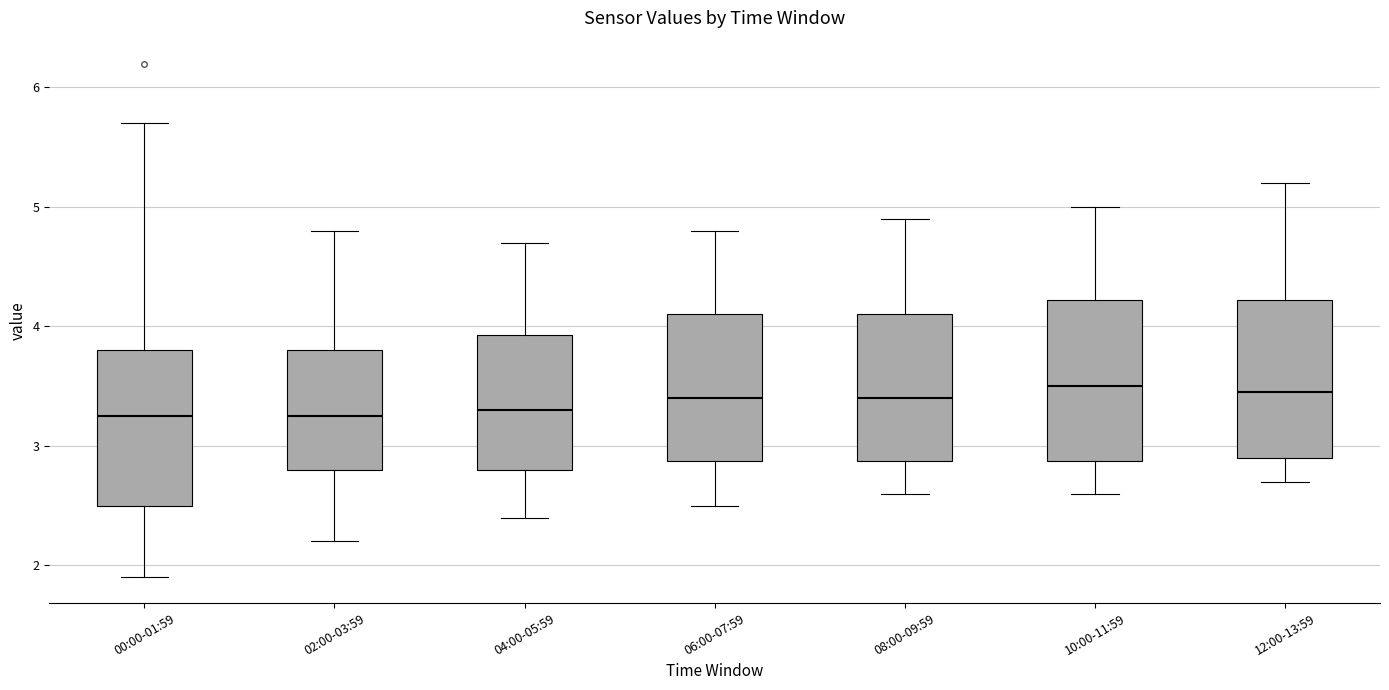

Reading left to right, read every box against the y-axis: the position of its median line, the range the box covers, and the ends of its whiskers. The values are not printed on the chart, so give them approximately, as read against the axis.

00:00-01:59: median 3.3, box 2.5 to 3.8, whiskers 1.9 to 5.7
02:00-03:59: median 3.3, box 2.8 to 3.8, whiskers 2.2 to 4.8
04:00-05:59: median 3.3, box 2.8 to 3.9, whiskers 2.4 to 4.7
06:00-07:59: median 3.4, box 2.9 to 4.1, whiskers 2.5 to 4.8
08:00-09:59: median 3.4, box 2.9 to 4.1, whiskers 2.6 to 4.9
10:00-11:59: median 3.5, box 2.9 to 4.2, whiskers 2.6 to 5.0
12:00-13:59: median 3.5, box 2.9 to 4.2, whiskers 2.7 to 5.2